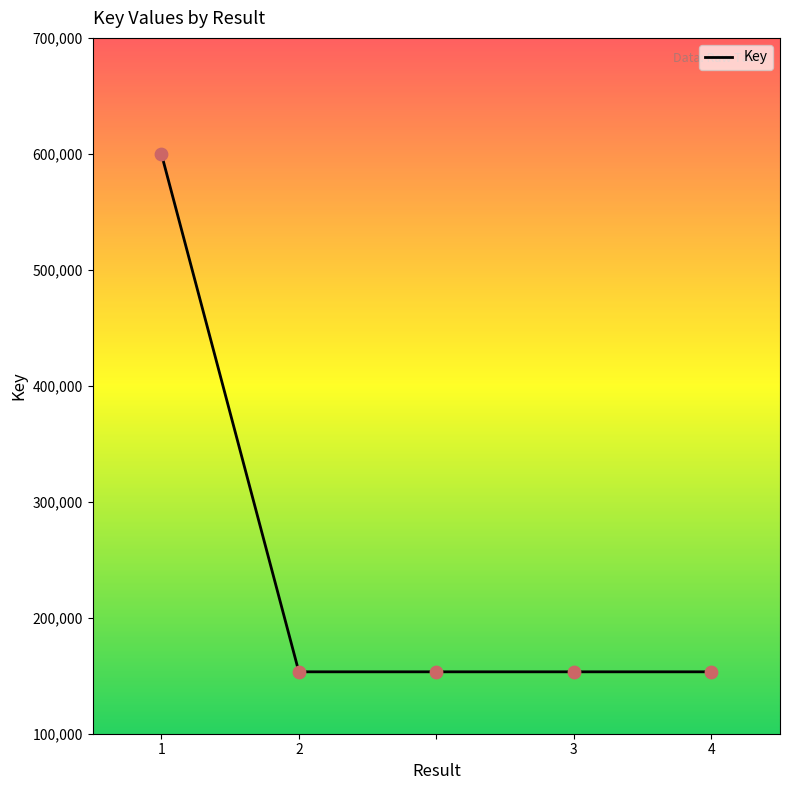

What is the maximum value shown in the chart?

600032